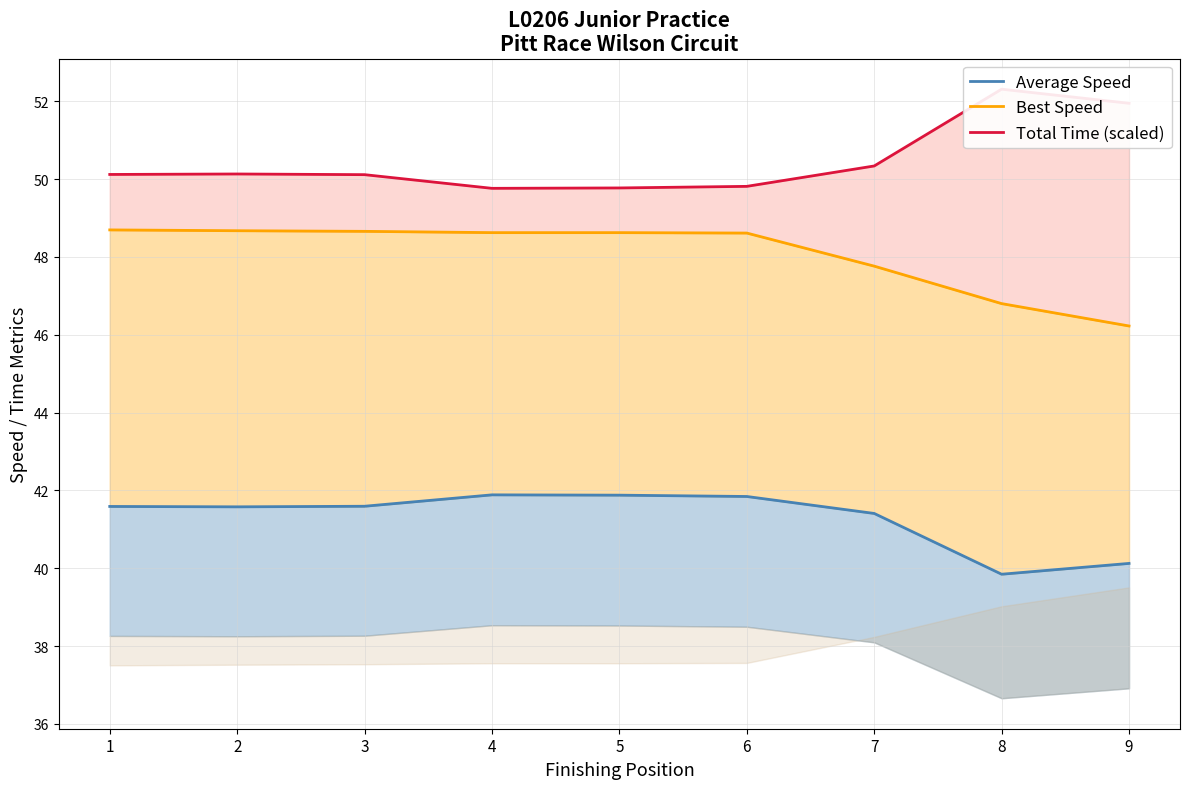

List the series in order of their overall mean, lowest first.

Average Speed, Best Speed, Total Time (scaled)